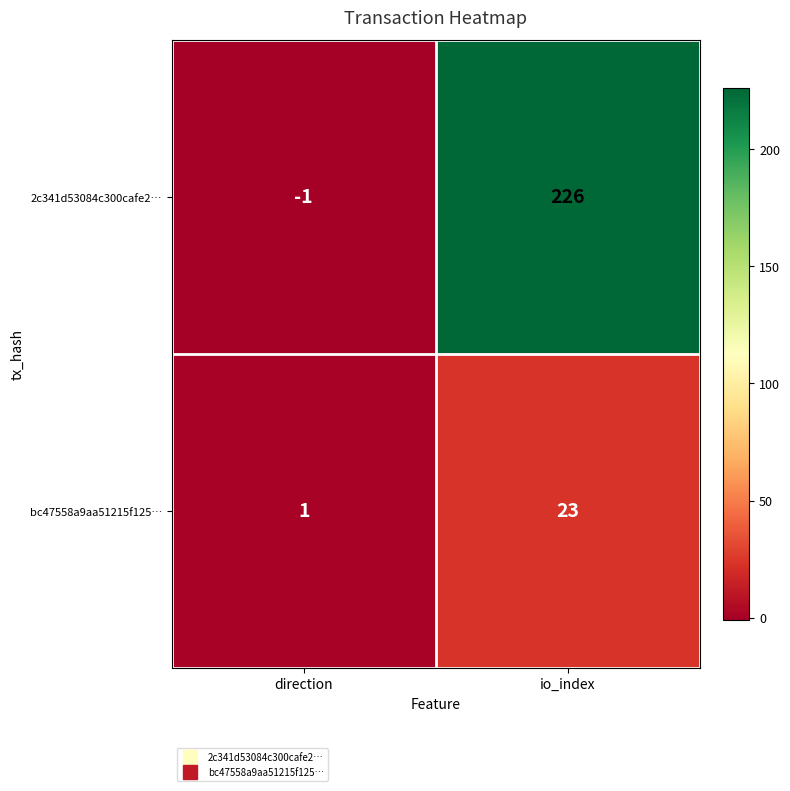

How many series are shown in this chart?

2